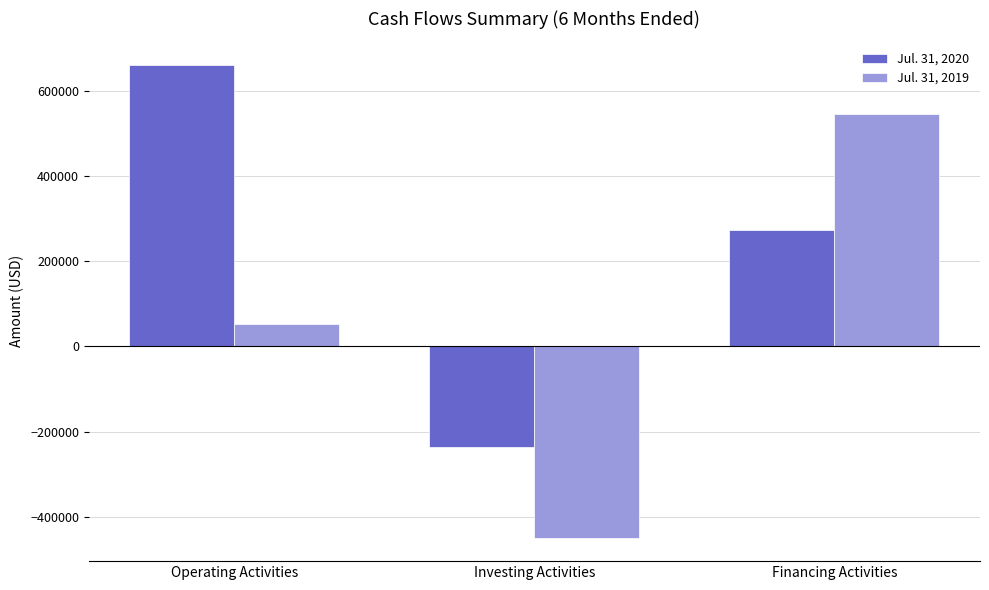

How many values in the Jul. 31, 2019 series are below 53408?

1